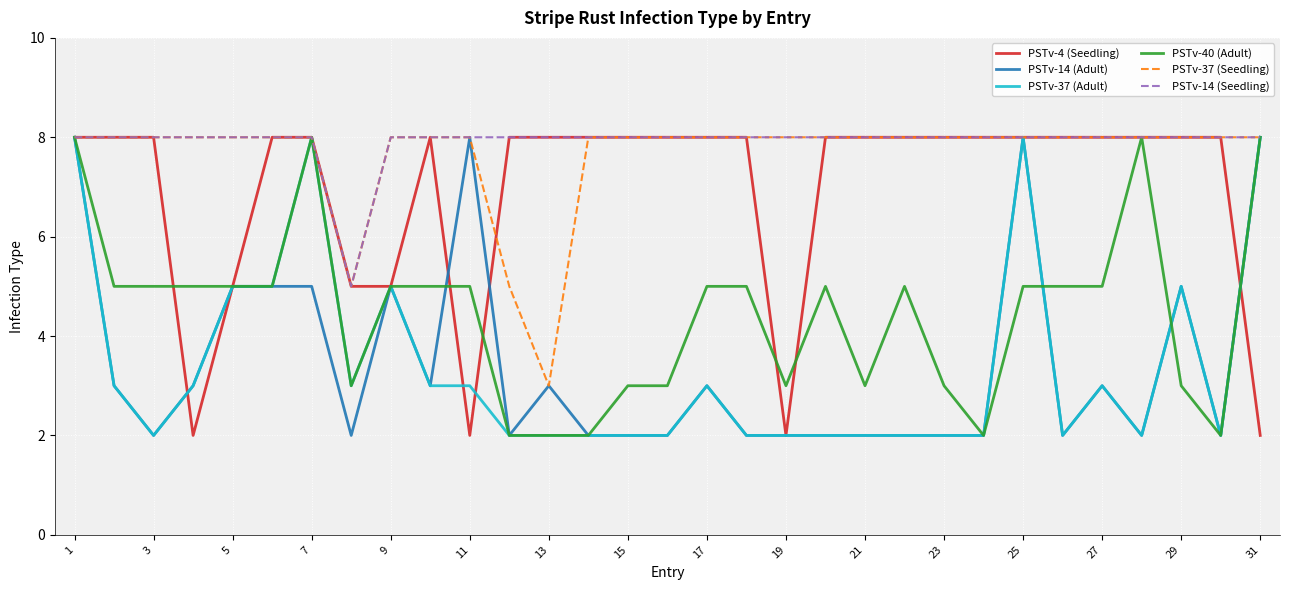

What is the highest value of the PSTv-40 (Adult) series?

8